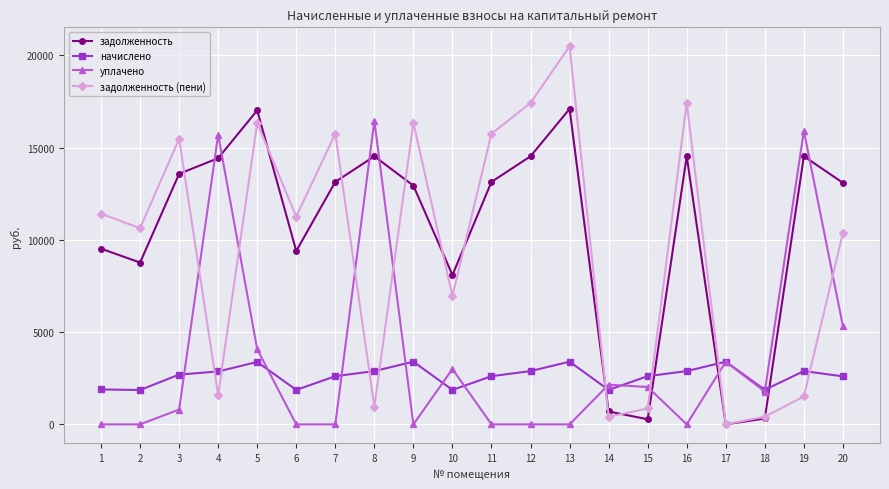

List the series in order of their peak value, lowest first.

начислено, уплачено, задолженность, задолженность (пени)